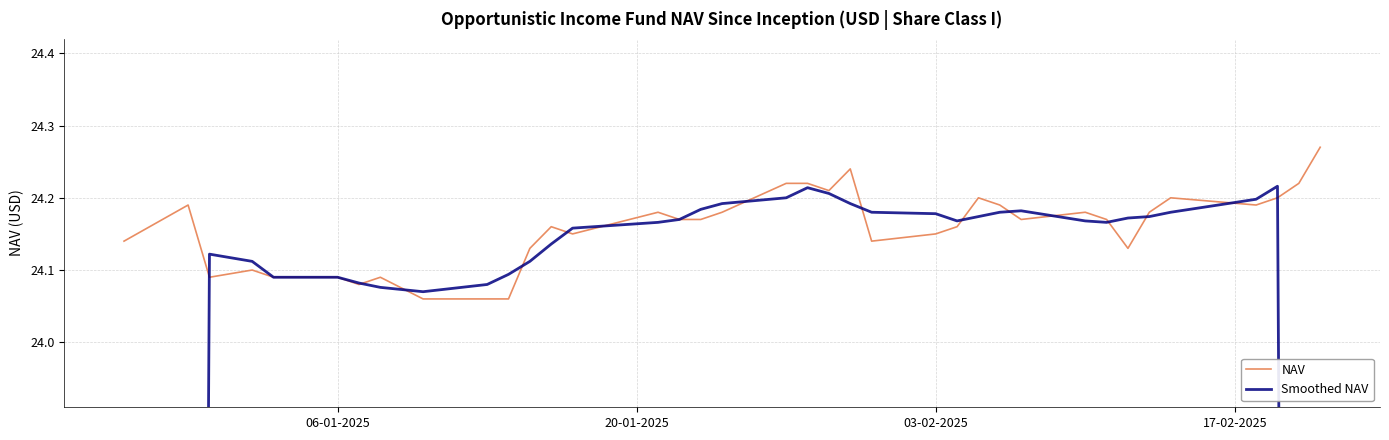

How many lines are shown in the chart?

2